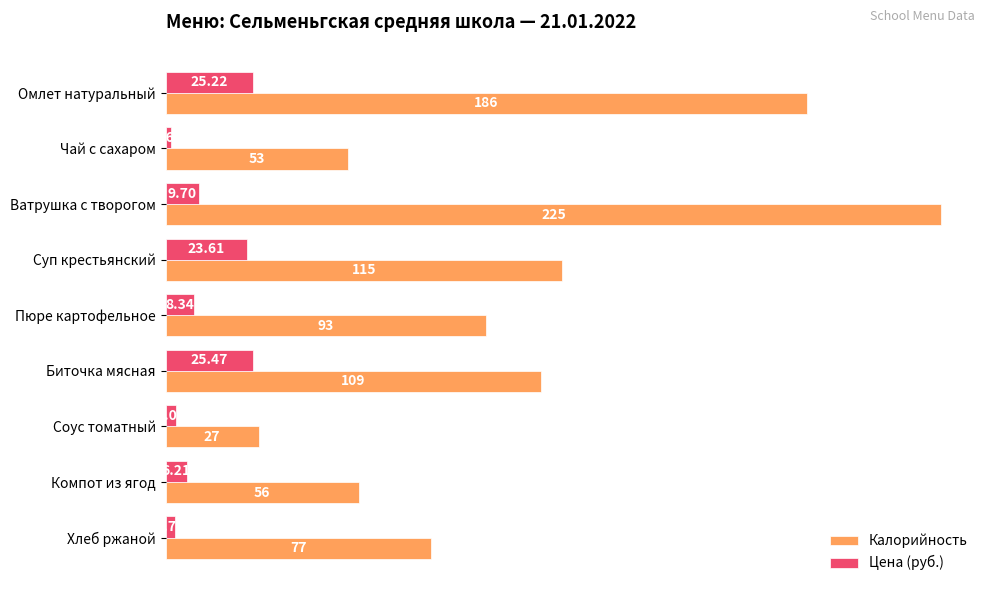

Which series has the largest total across all categories?

Калорийность